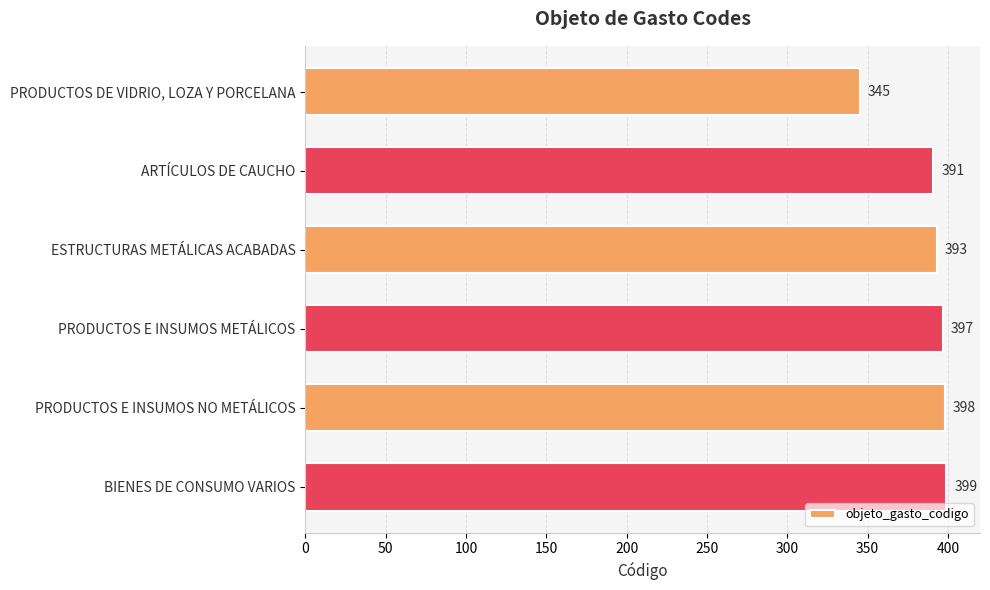

What is the minimum value shown in the chart?

345